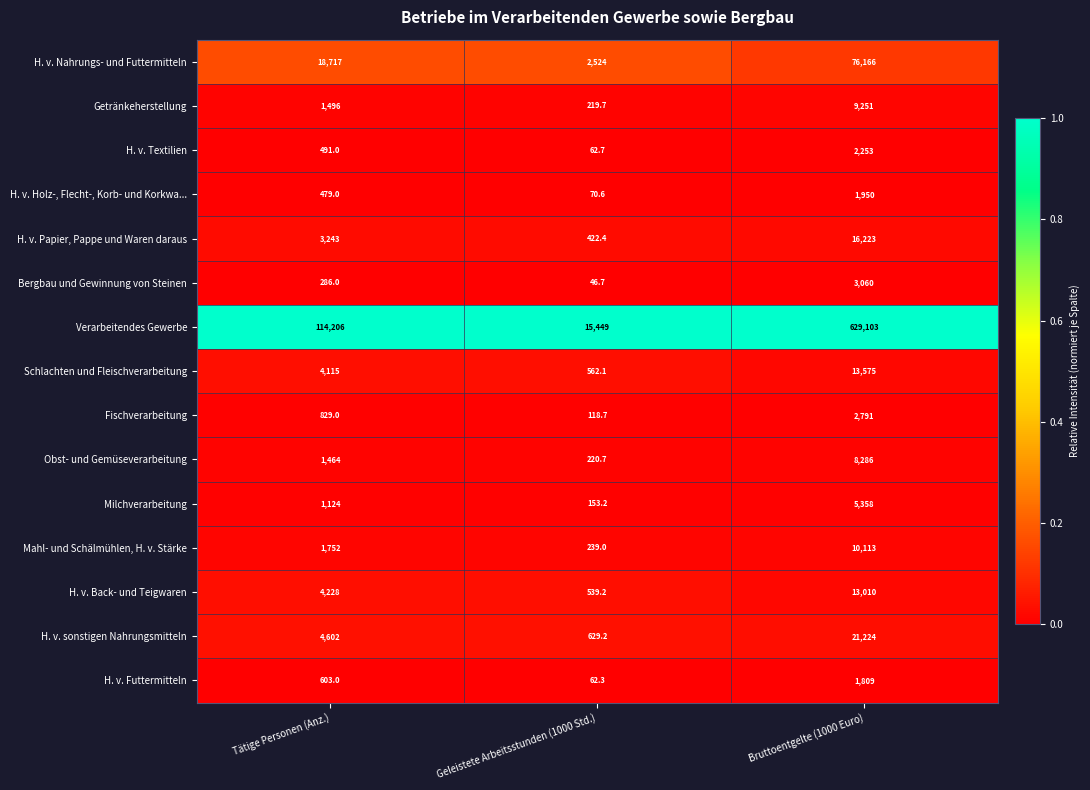

Is it true that Fischverarbeitung equals 4522.3 at Bruttoentgelte (1000 Euro)?

False